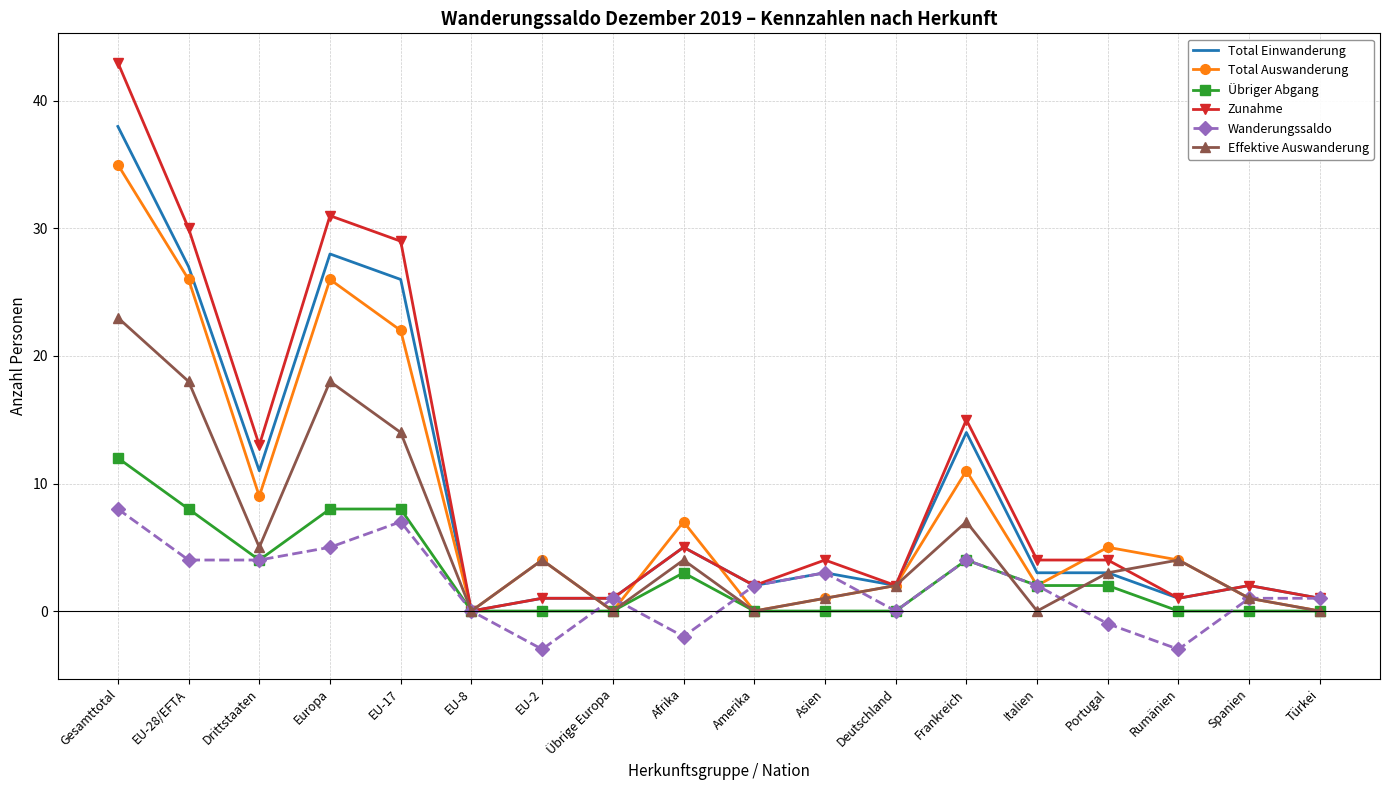

What is the sum of the Total Auswanderung values at Rumänien and EU-28/EFTA?

30